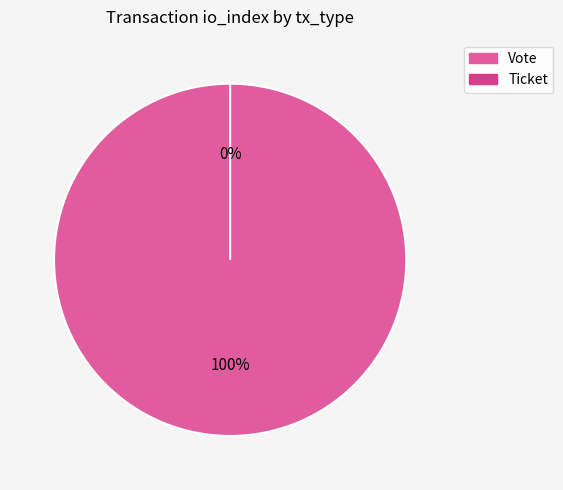

True or false: Ticket accounts for 1% of the total.

False